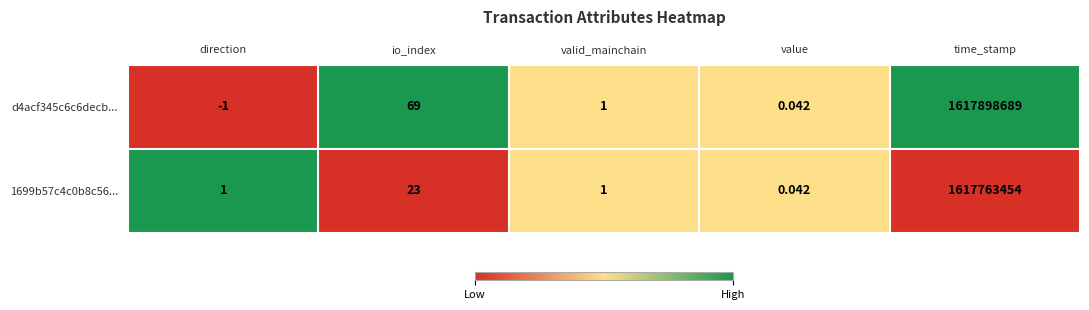

At which category does the chart reach its peak across all series?

time_stamp